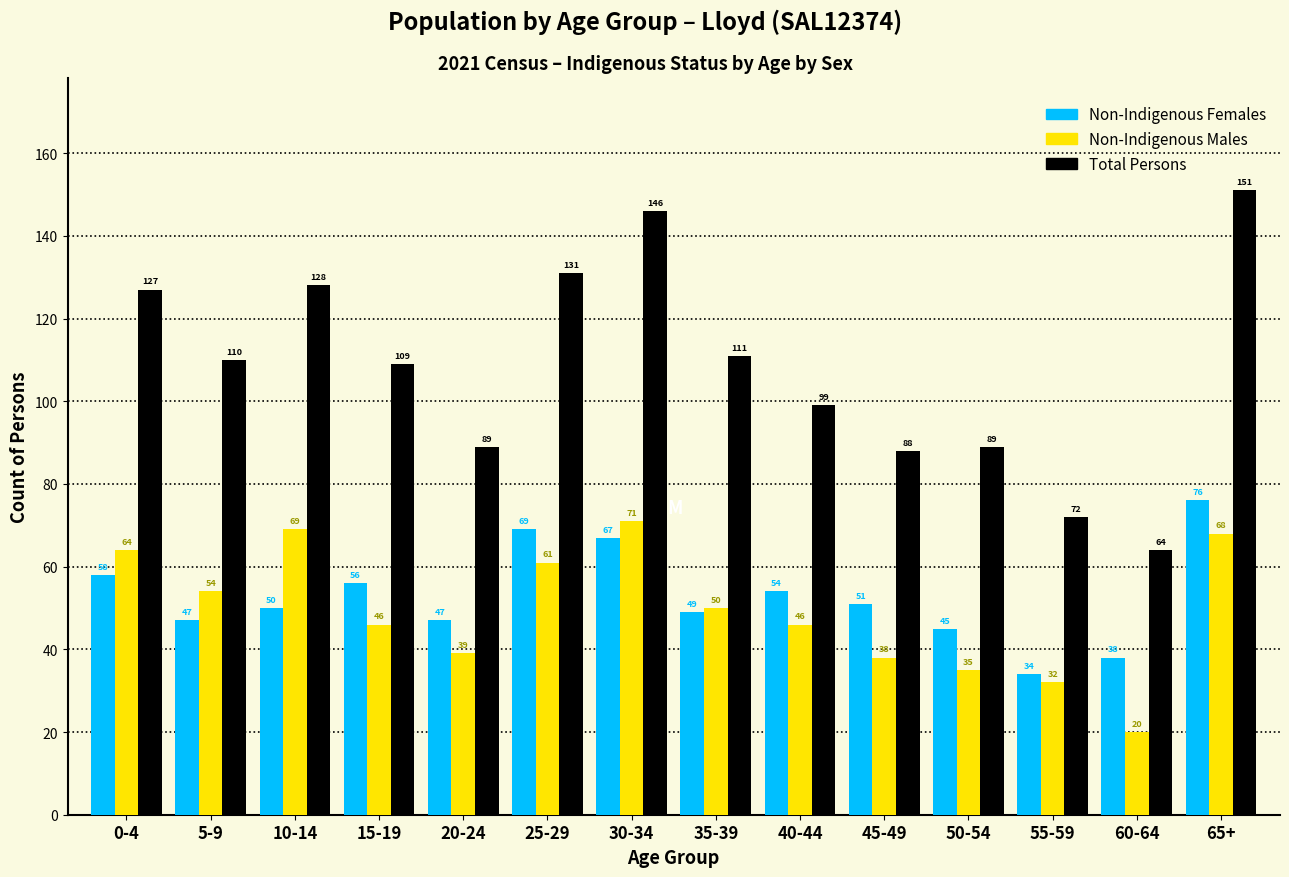

Reading left to right, list all the values displayed in this chart.

Non-Indigenous Females: 58	47	50	56	47	69	67	49	54	51	45	34	38	76
Non-Indigenous Males: 64	54	69	46	39	61	71	50	46	38	35	32	20	68
Total Persons: 127	110	128	109	89	131	146	111	99	88	89	72	64	151